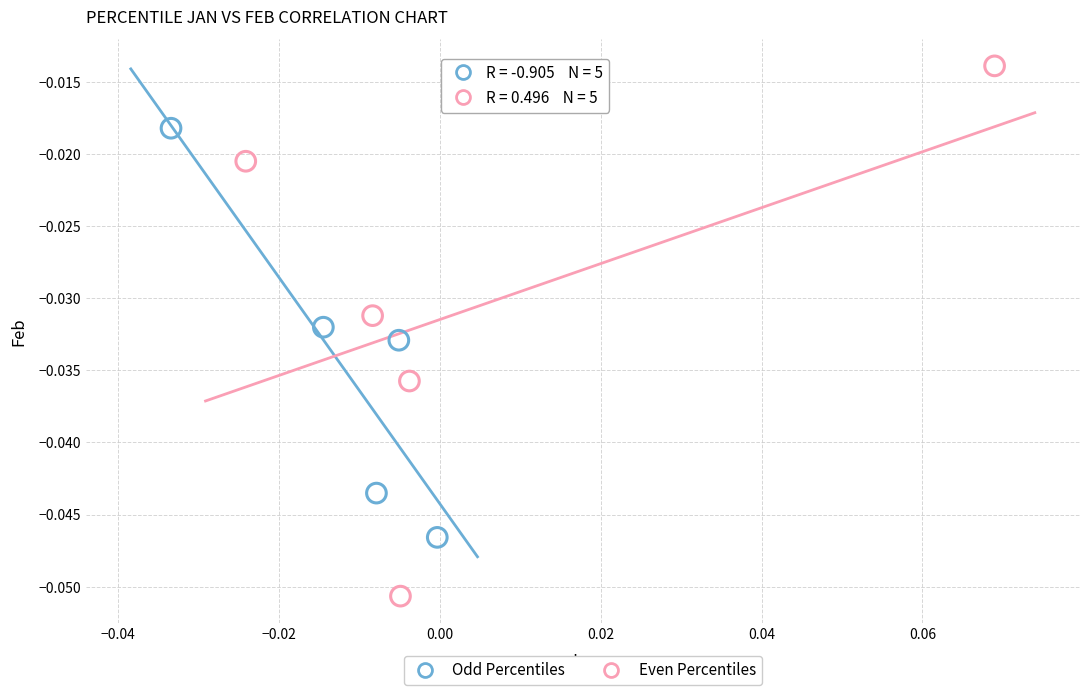

Which series contains the highest Y value?

Even Percentiles